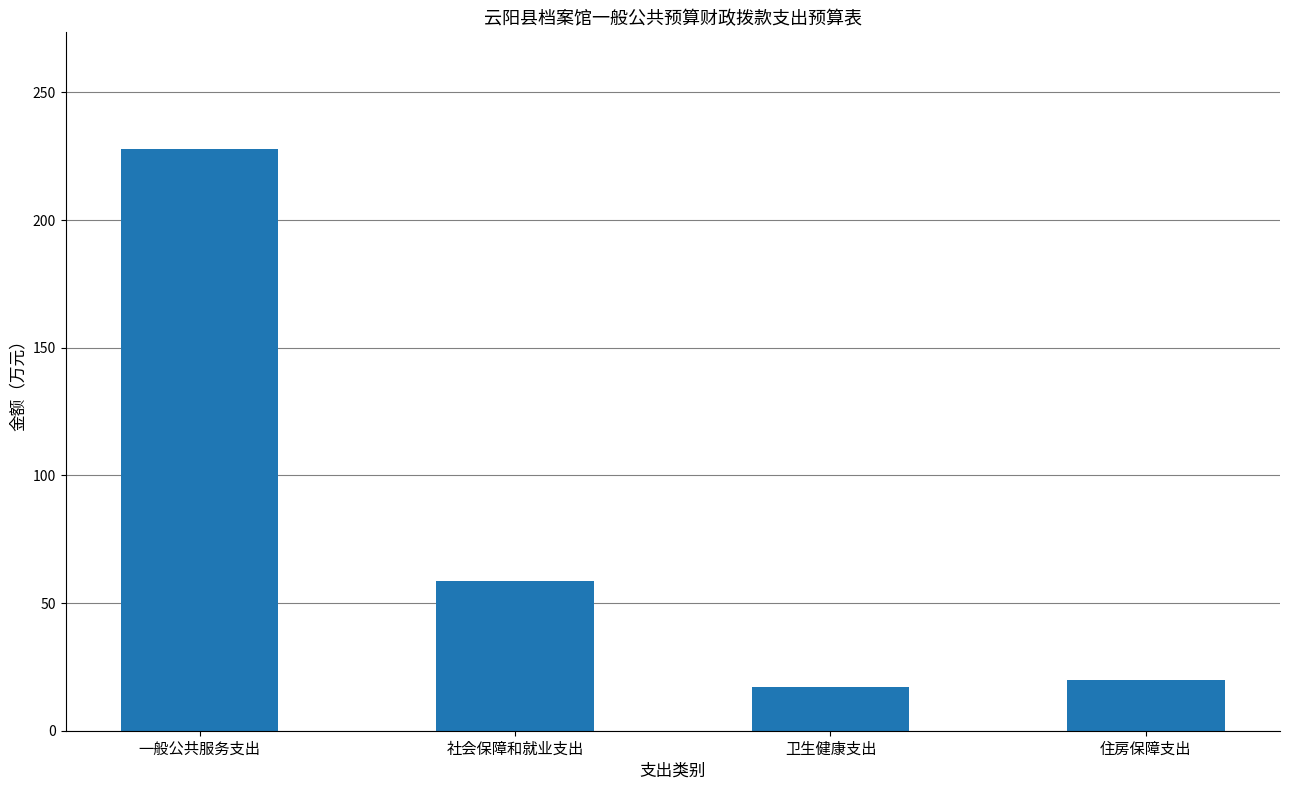

What is the label of the 1st bar from the left?

一般公共服务支出